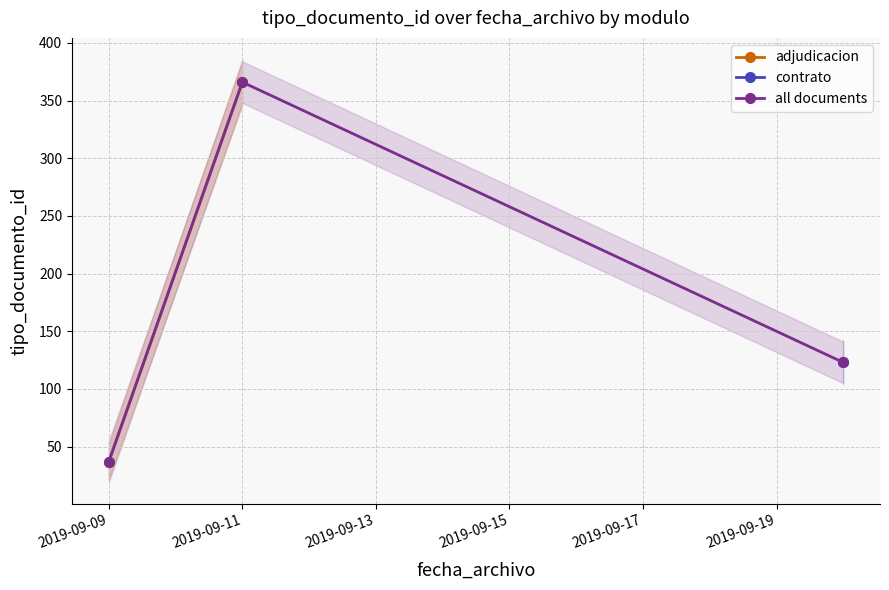

At which label does all documents reach its peak?

2019-09-11